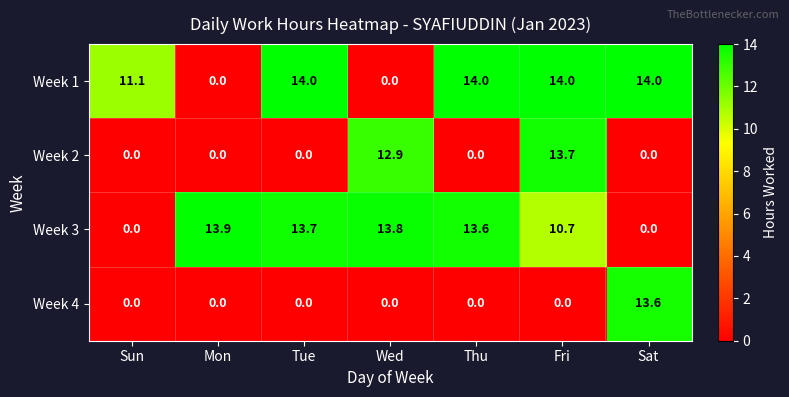

The Week 4 series shows 0.0 at Tue. True or false?

True